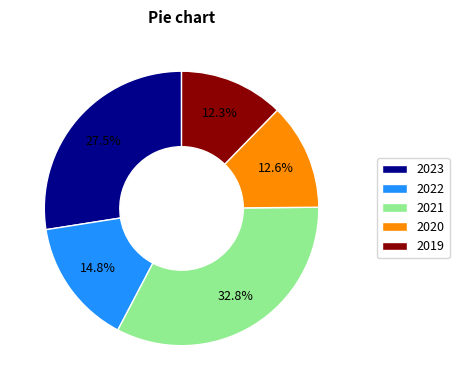

What percentage is the 2021 slice, to the nearest percent?

33%